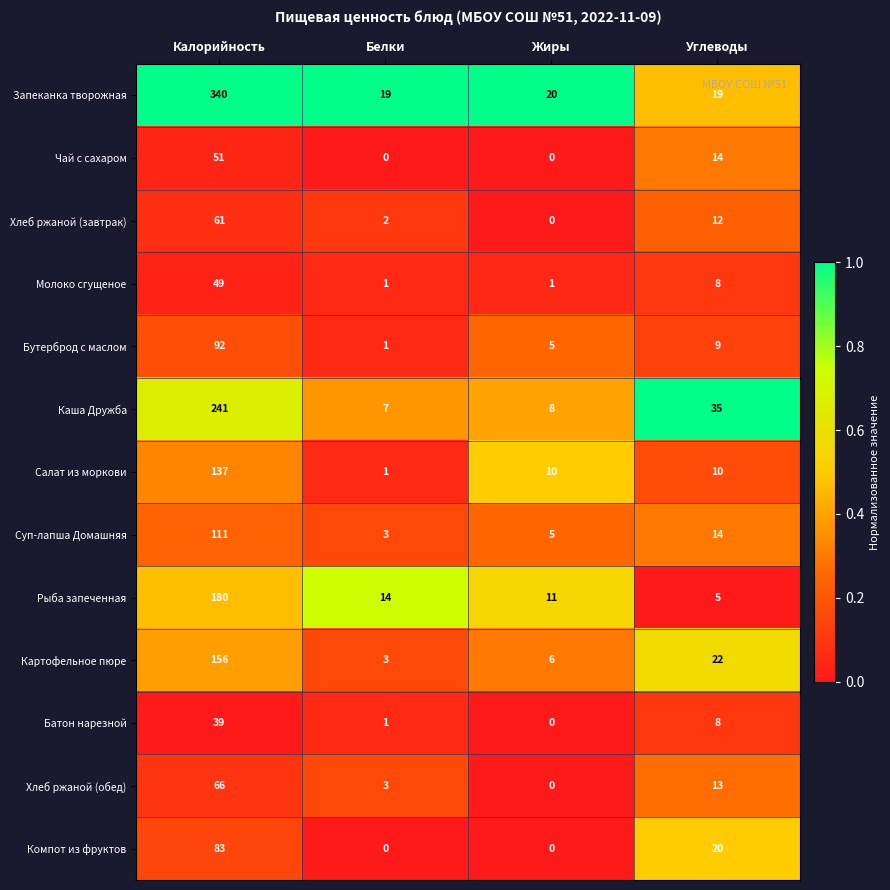

Count the number of data series in this chart.

13